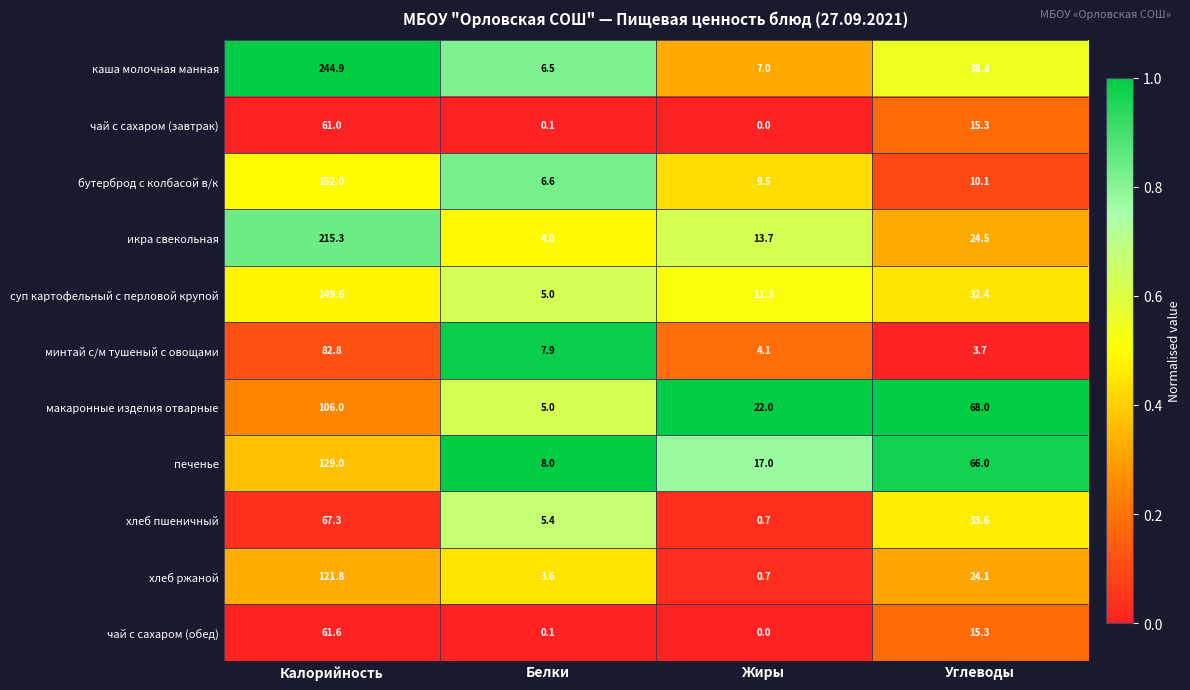

Which category has the highest value in the макаронные изделия отварные series?

Калорийность